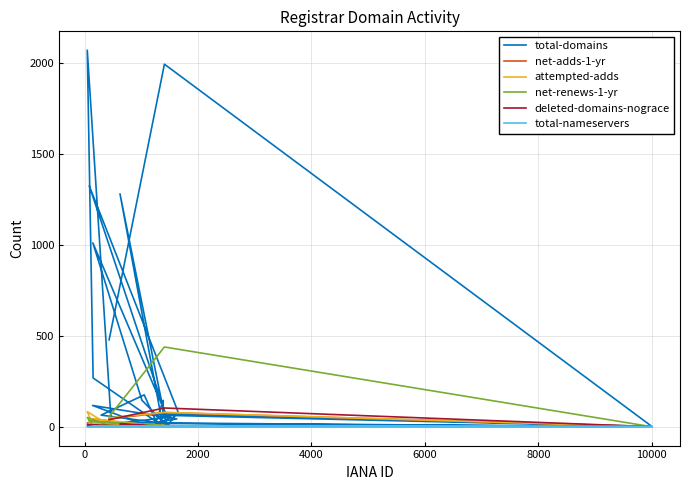

True or false: deleted-domains-nograce and total-nameservers intersect in this chart.

True